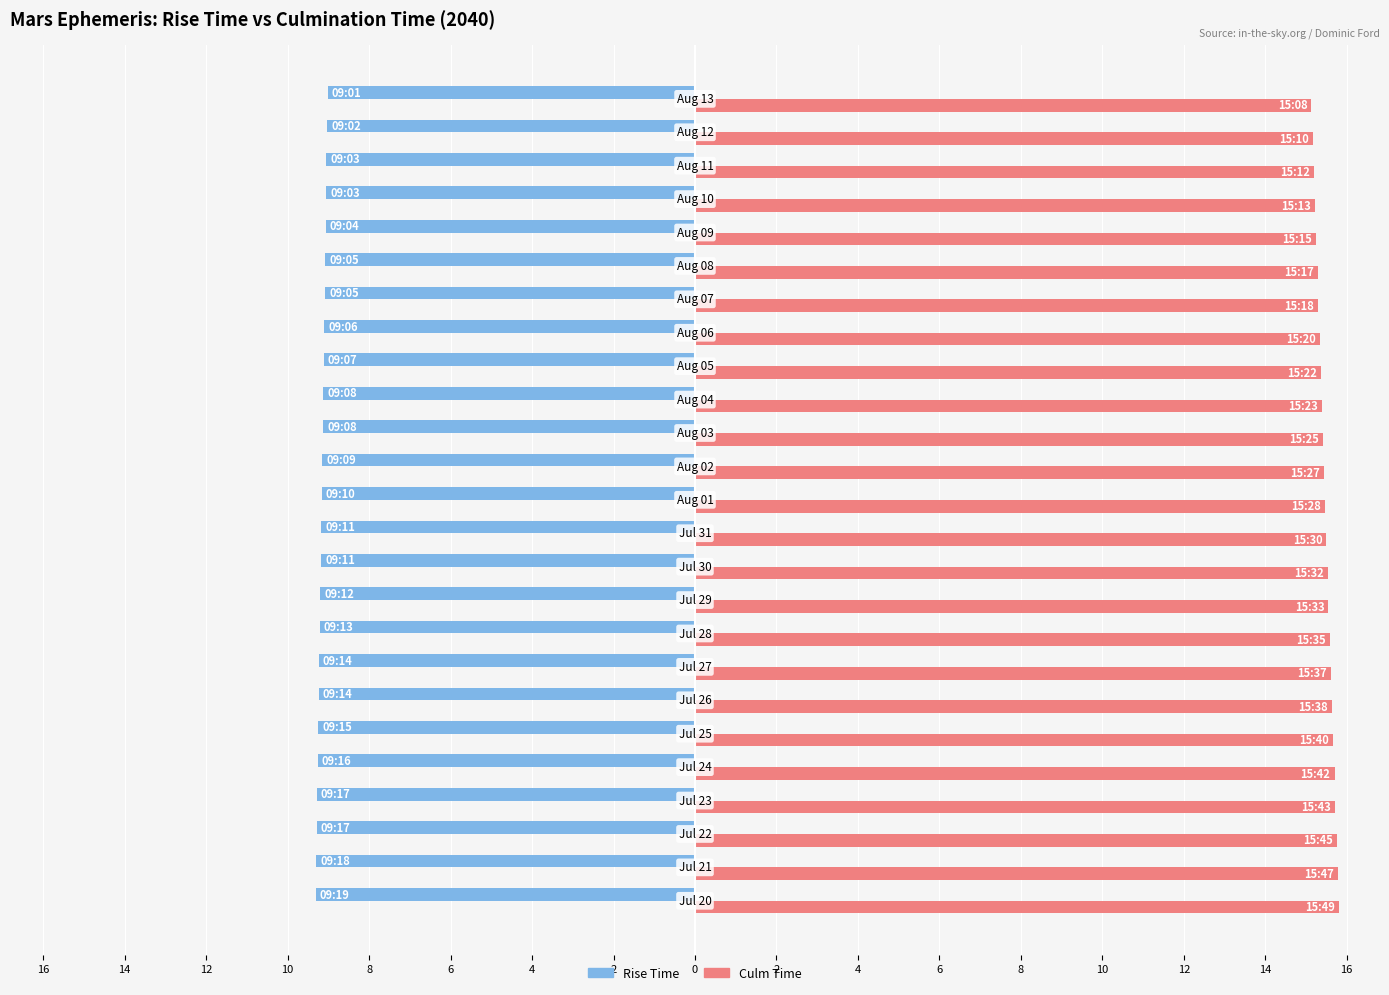

Reading left to right, extract all data points from this chart.

Rise Time (h): -9.3	-9.3	-9.3	-9.3	-9.3	-9.2	-9.2	-9.2	-9.2	-9.2	-9.2	-9.2	-9.2	-9.2	-9.1	-9.1	-9.1	-9.1	-9.1	-9.1	-9.1	-9.1	-9.1	-9.0	-9.0
Culm Time (h): 15.8	15.8	15.8	15.7	15.7	15.7	15.6	15.6	15.6	15.6	15.5	15.5	15.5	15.4	15.4	15.4	15.4	15.3	15.3	15.3	15.2	15.2	15.2	15.2	15.1